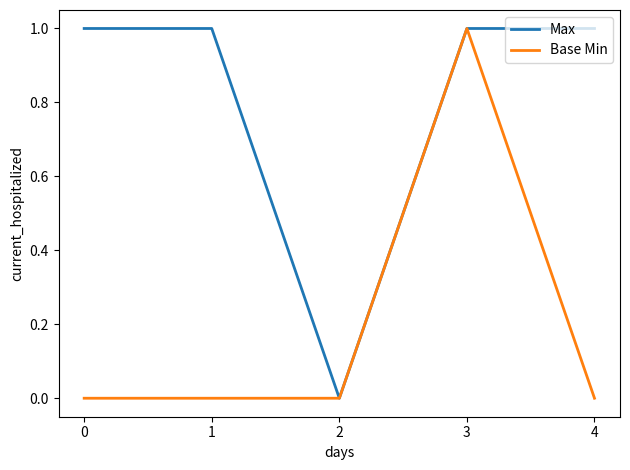

Is the value of Base Min at 0 greater than the value of Max at 1?

No